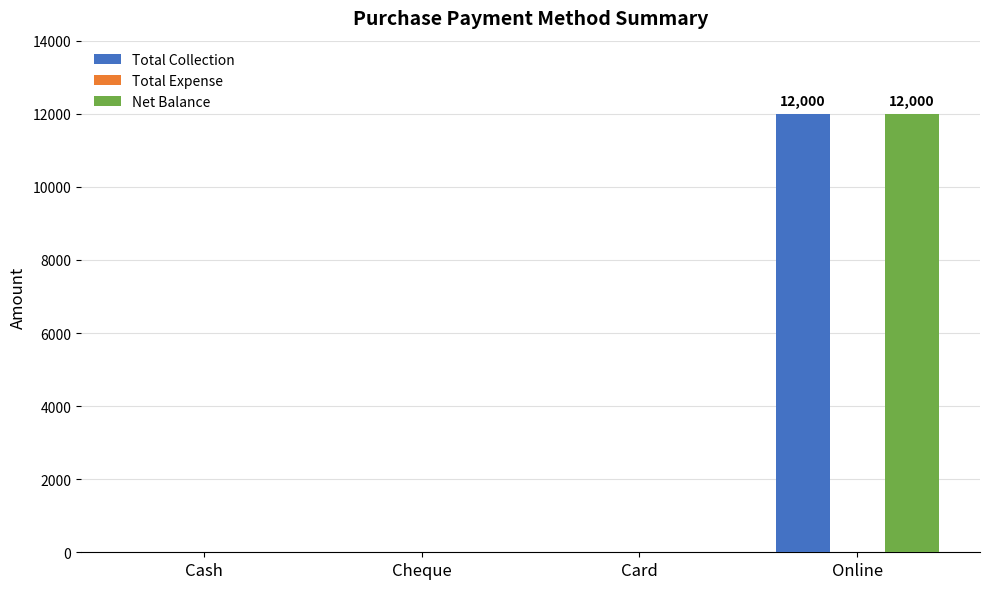

At which category is the sum across all series the highest?

Online